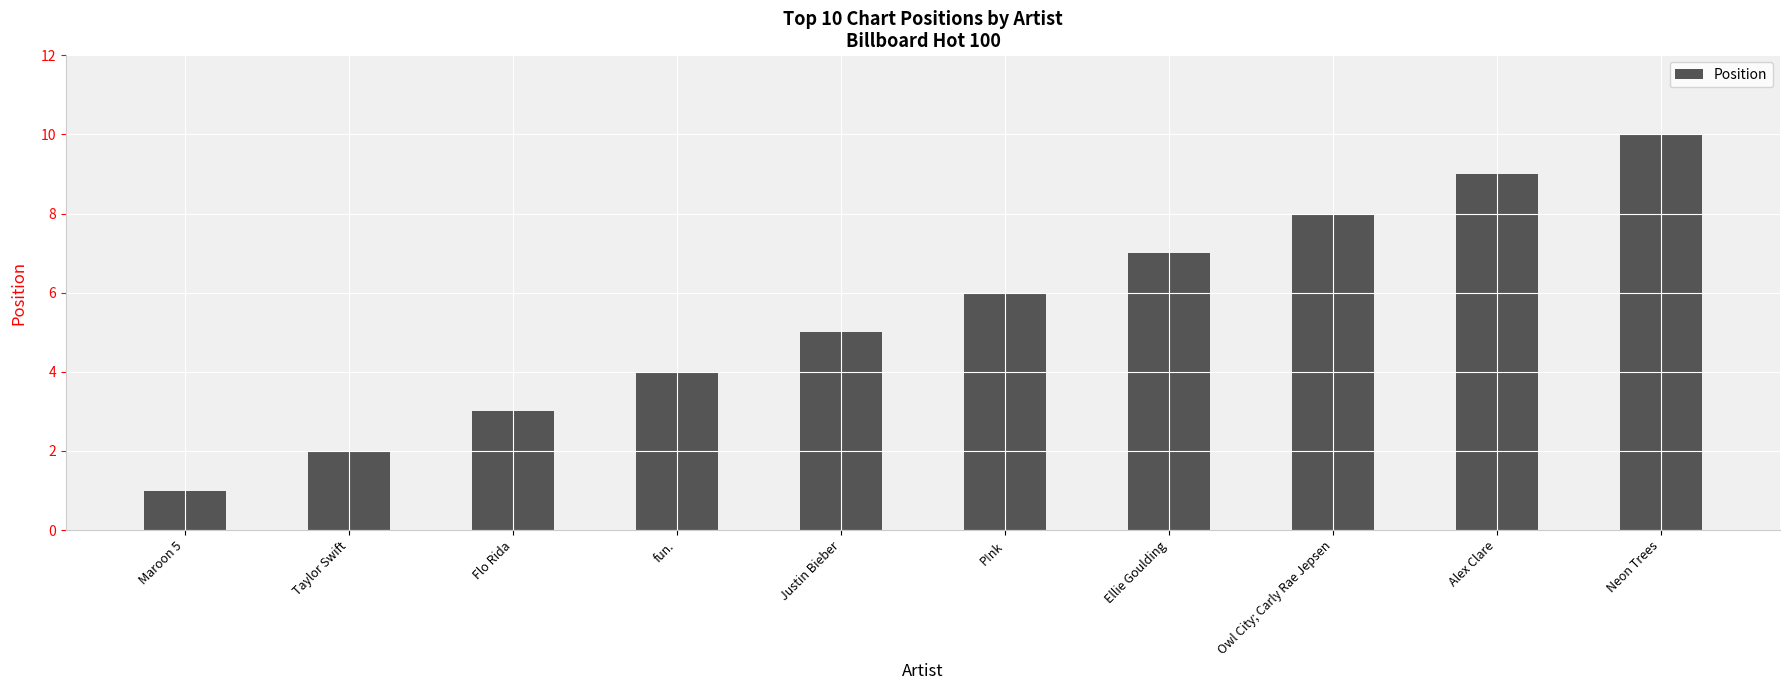

What is the average value?

6